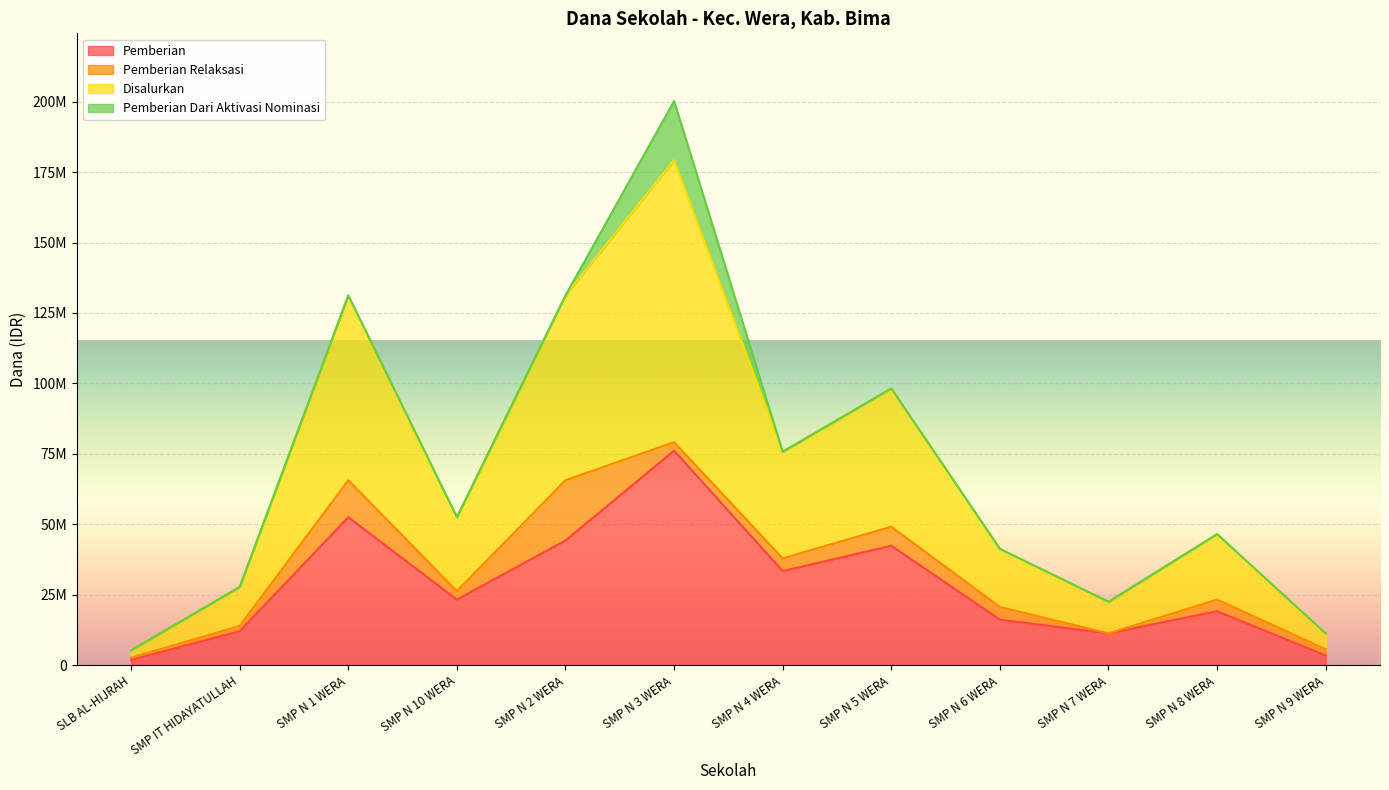

The value of Pemberian at SMP IT HIDAYATULLAH is 15912823. True or false?

False